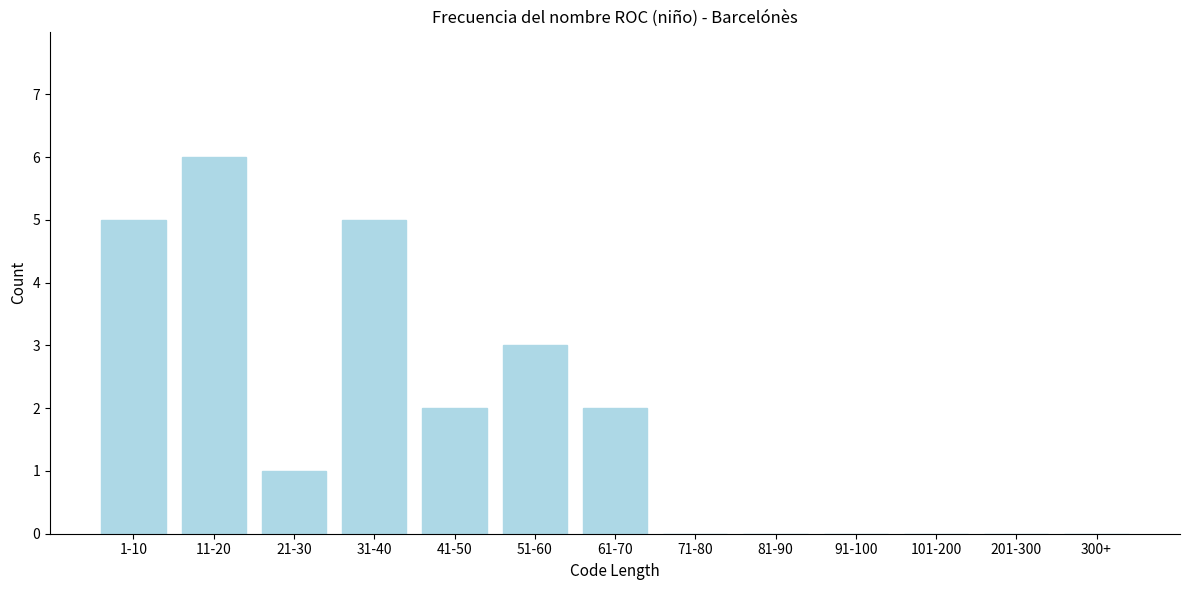

Reading right to left, transcribe all the data shown in this chart.

300+=0	201-300=0	101-200=0	91-100=0	81-90=0	71-80=0	61-70=2	51-60=3	41-50=2	31-40=5	21-30=1	11-20=6	1-10=5